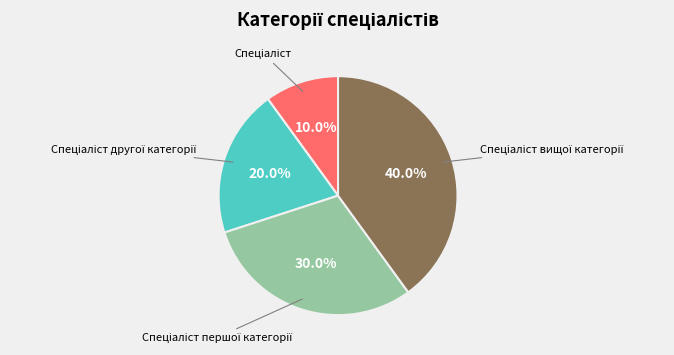

How many segments does this pie chart have?

4